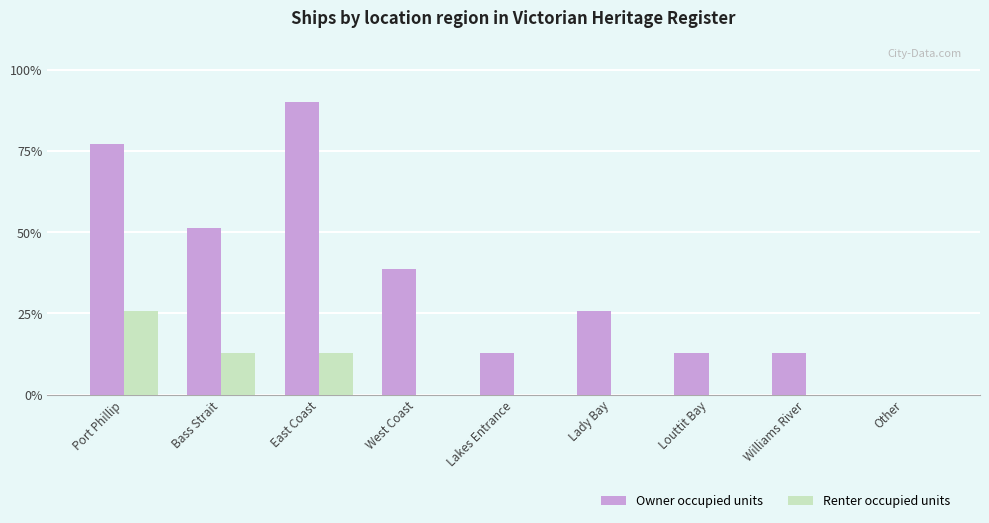

Is it true that Renter occupied units equals 0.0 at Other?

True